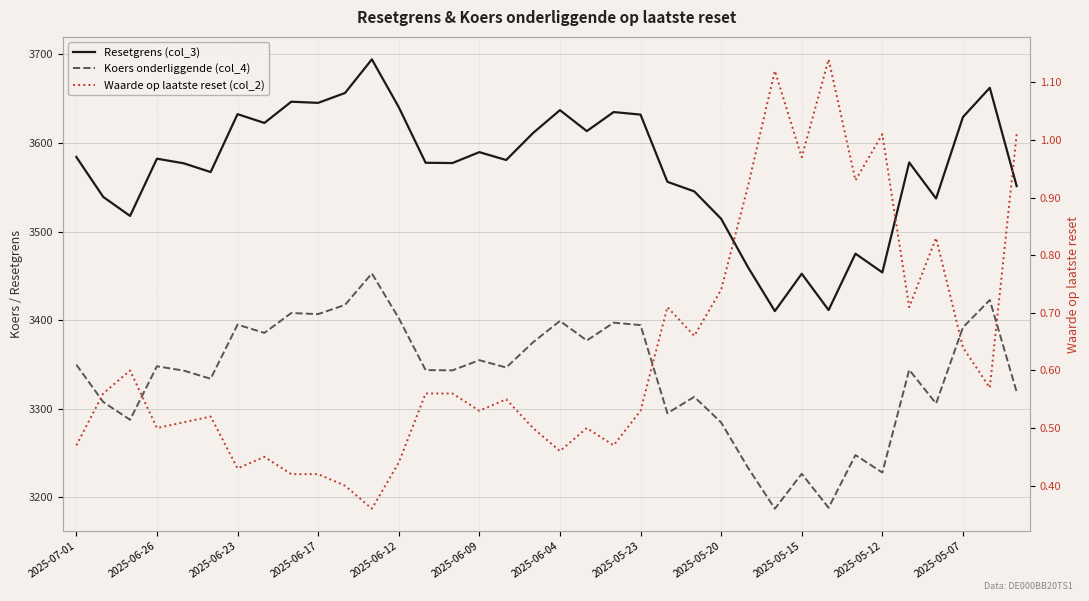

Where is Koers onderliggende (col_4) nearest to the value 3320?

35